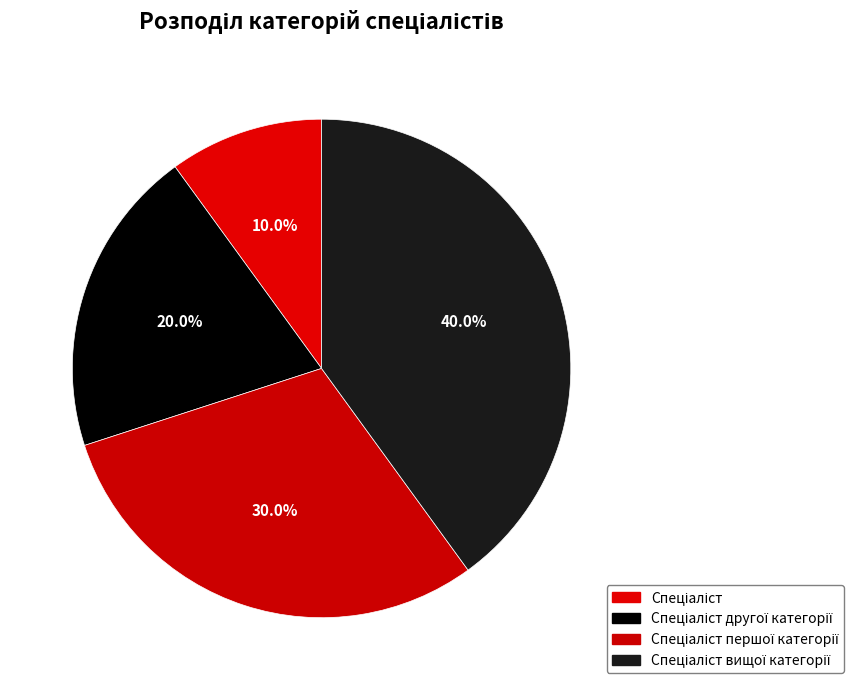

True or false: Спеціаліст другої категорії accounts for 20% of the total.

True